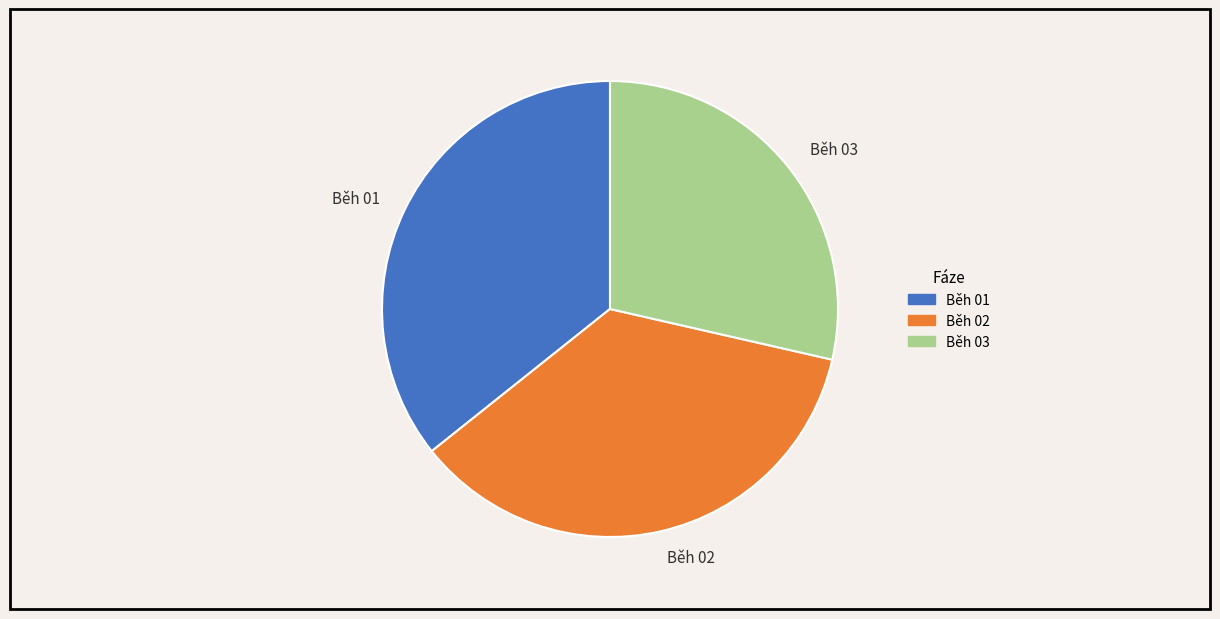

What is the ratio of the value at Běh 01 to the value at Běh 02?

1.0